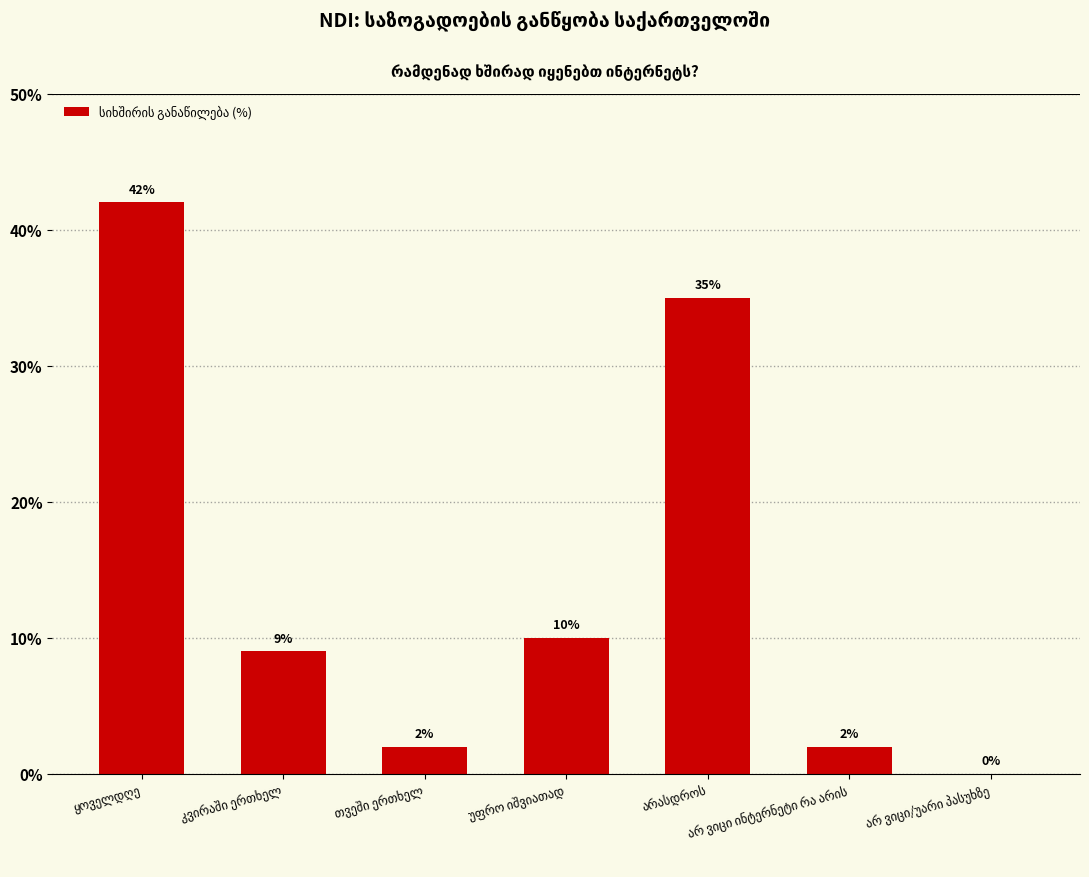

What is the greatest value displayed?

42